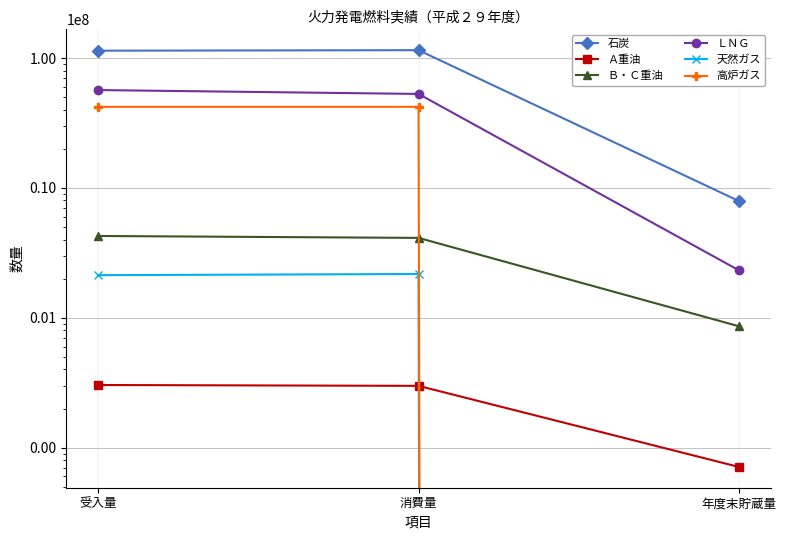

What is the value of the Ｂ・Ｃ重油 point at the 1st from the left?

4263632.0